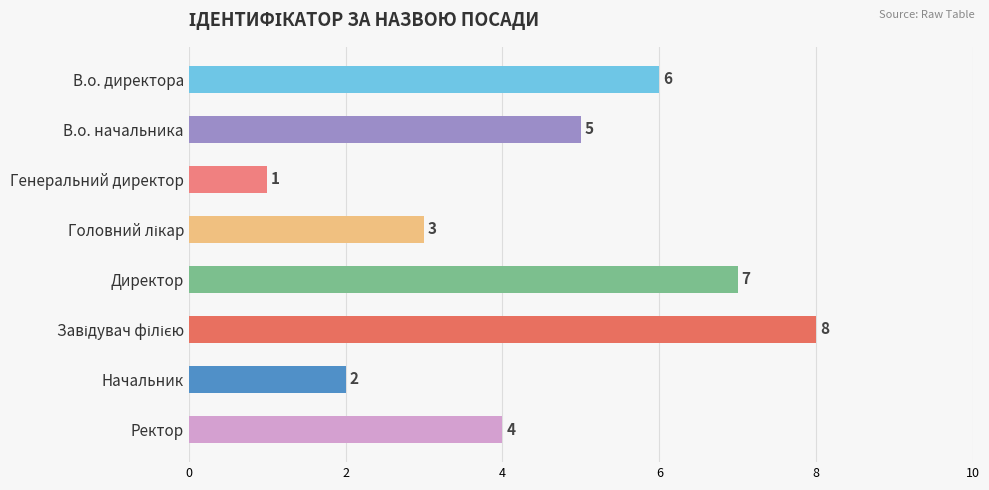

What is the smallest value displayed?

1